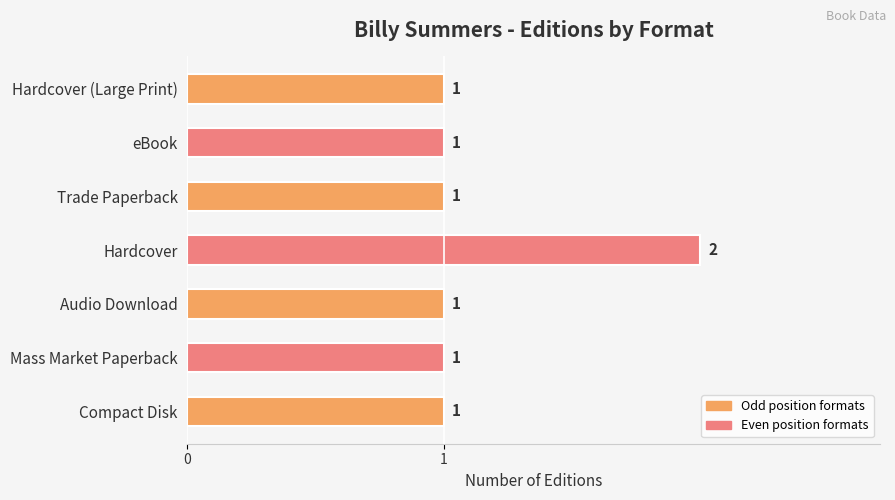

Reading bottom to top, transcribe all the data shown in this chart.

1	1	1	2	1	1	1